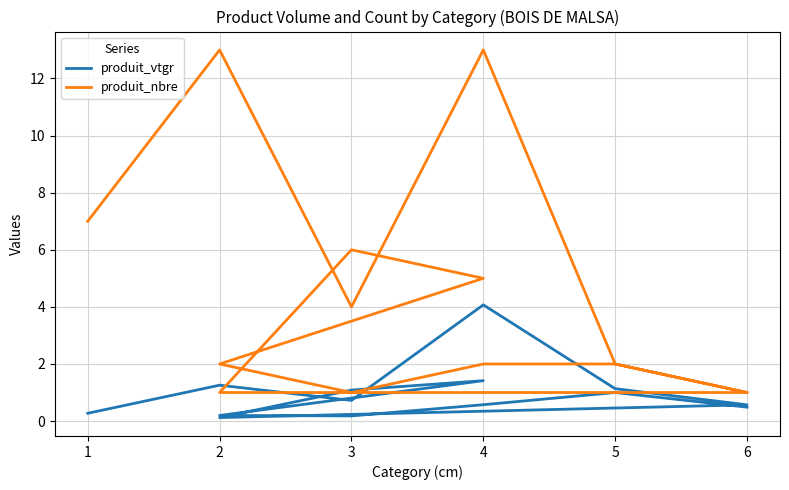

What is the maximum value for produit_nbre?

13.0